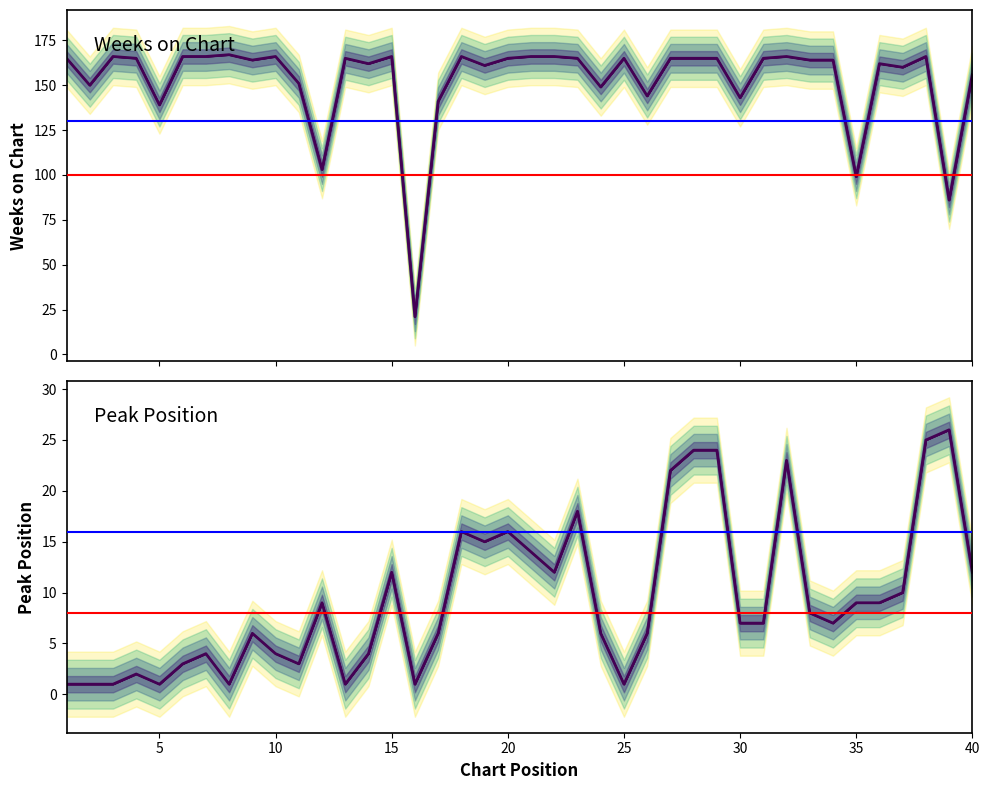

Rank the series at 15 from highest to lowest value.

Weeks on Chart, Peak Position